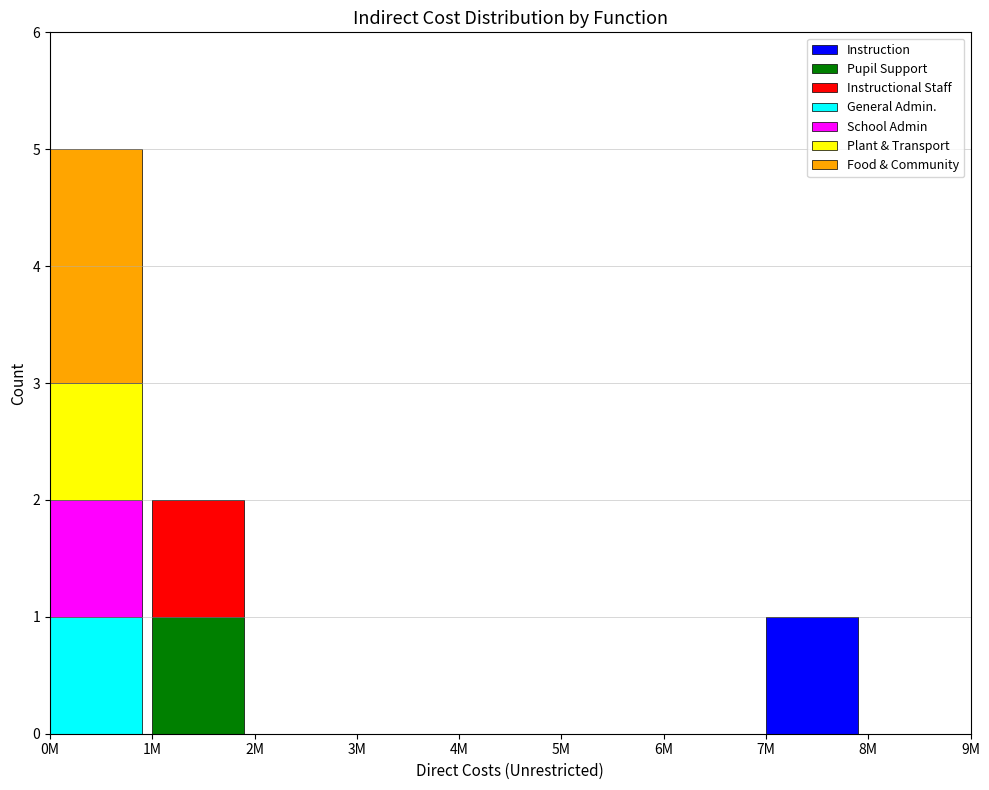

At which category is the sum across all series the highest?

0M